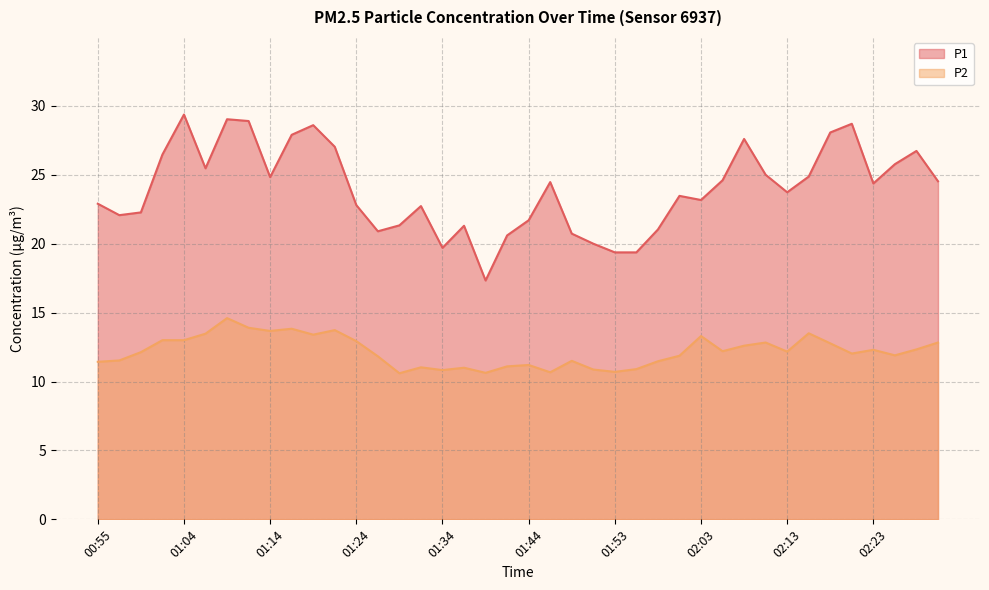

At how many categories does at least one series exceed 13?

40